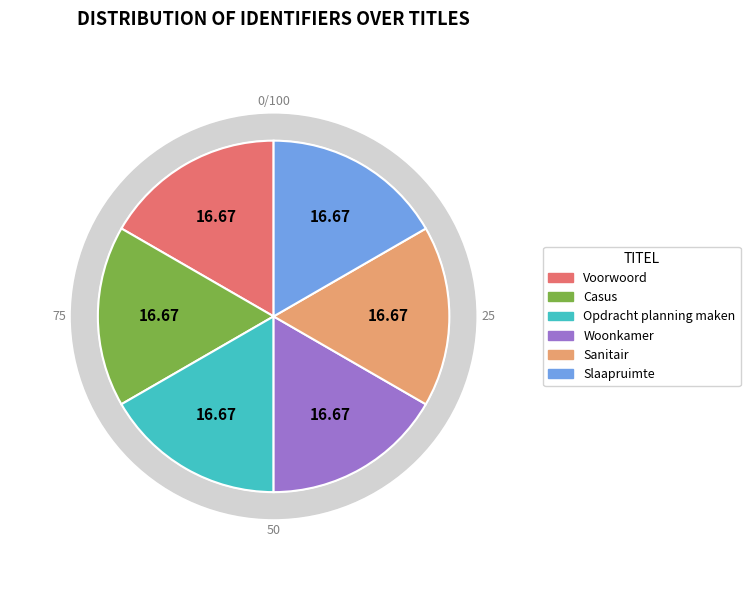

How many slices are in this pie chart?

6